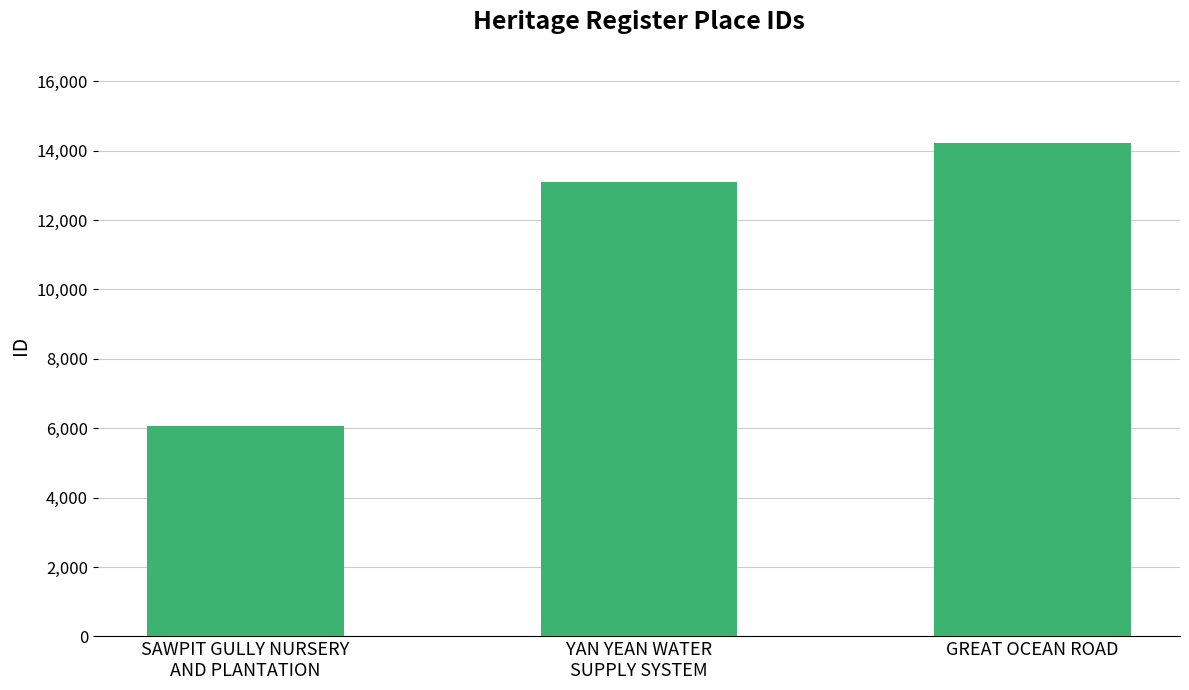

What is the label of the 1st bar from the left?

SAWPIT GULLY NURSERY
AND PLANTATION